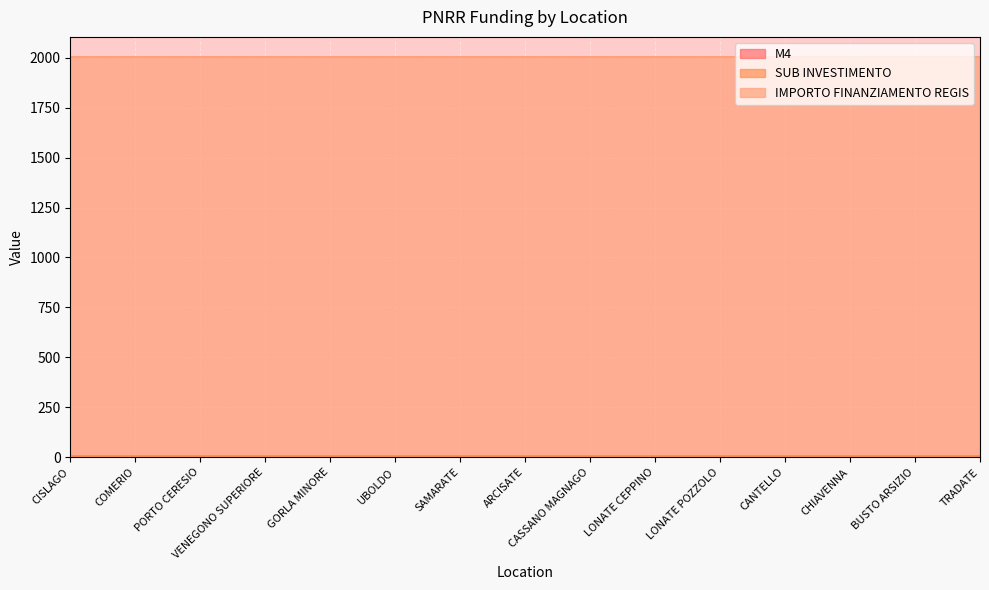

Reading left to right, transcribe all the data shown in this chart.

M4: 2.1	2.1	2.1	2.1	2.1	2.1	2.1	2.1	2.1	2.1	2.1	2.1	2.1	2.1	2.1
SUB INVESTIMENTO: 2.1	2.1	2.1	2.1	2.1	2.1	2.1	2.1	2.1	2.1	2.1	2.1	2.1	2.1	2.1
IMPORTO FINANZIAMENTO REGIS: 2000.0	2000.0	2000.0	2000.0	2000.0	2000.0	2000.0	2000.0	2000.0	2000.0	2000.0	2000.0	2000.0	2000.0	2000.0